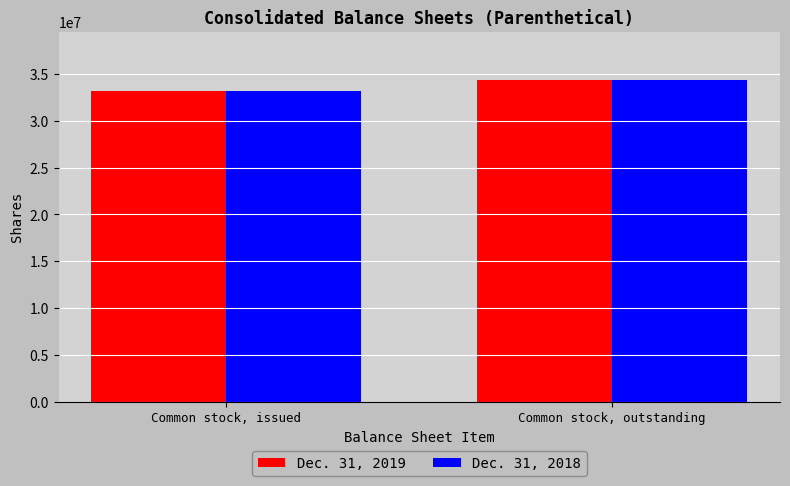

Rank the categories by Dec. 31, 2018 value from highest to lowest.

Common stock, outstanding, Common stock, issued